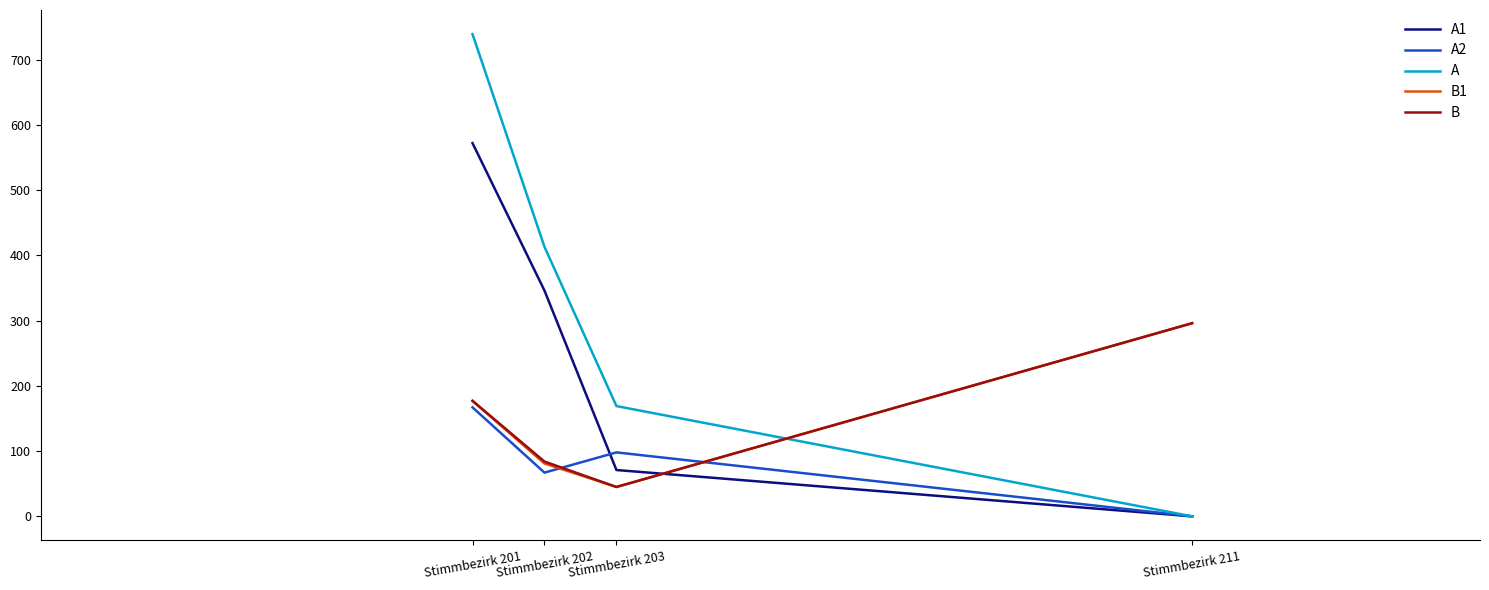

Rank the categories by A2 value from highest to lowest.

Stimmbezirk 201, Stimmbezirk 203, Stimmbezirk 202, Stimmbezirk 211